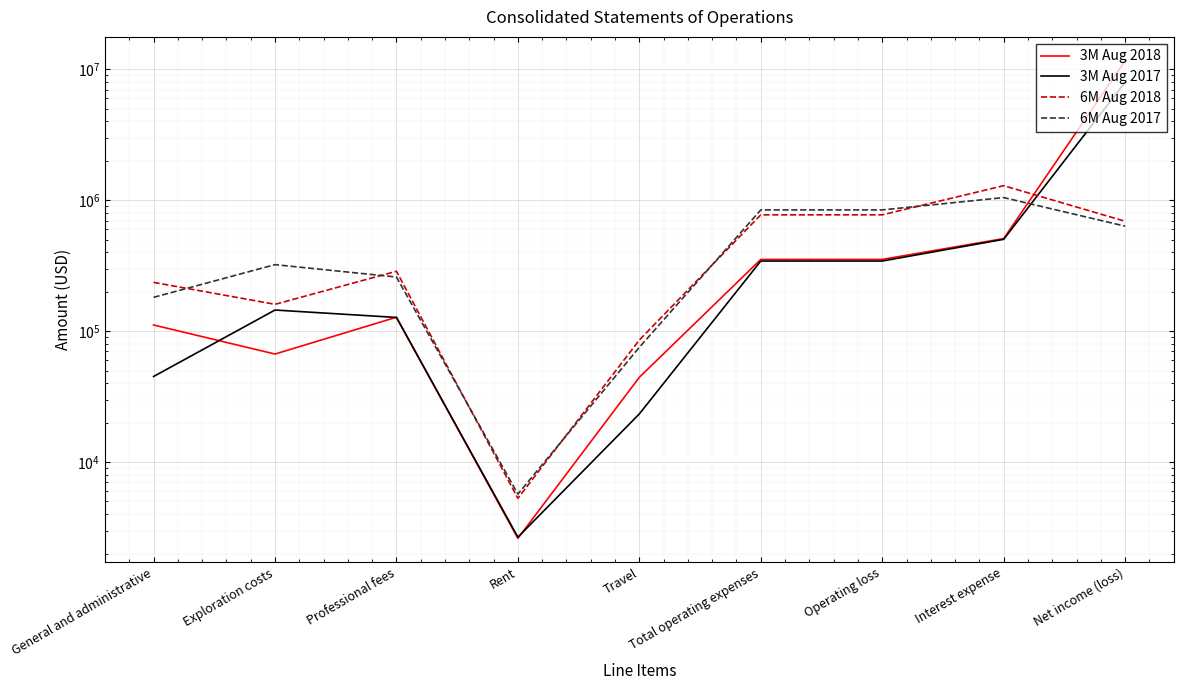

True or false: 3M Aug 2017 has a value of 96939 at Exploration costs.

False